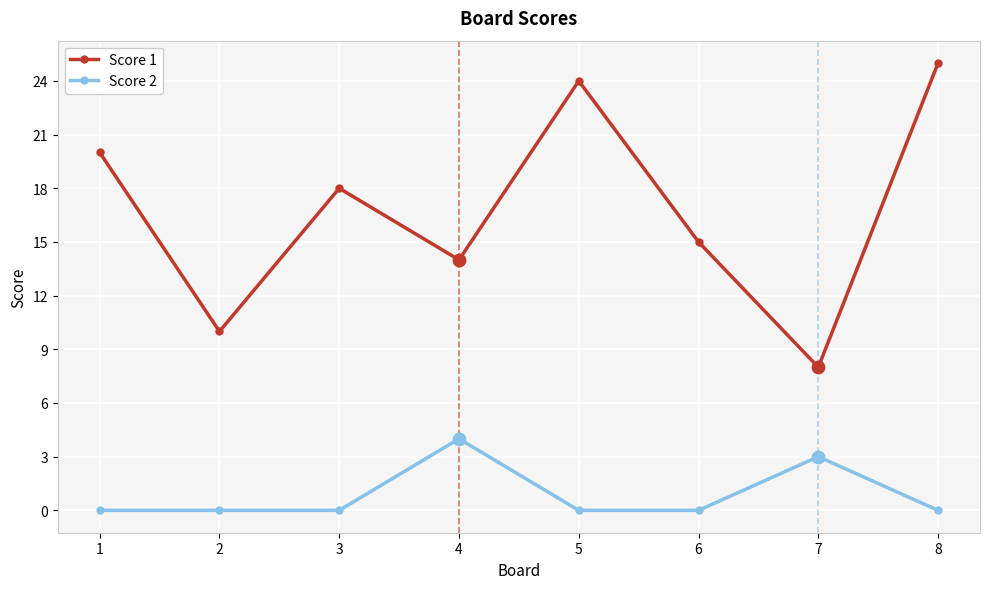

Which series has the largest total across all categories?

Score 1